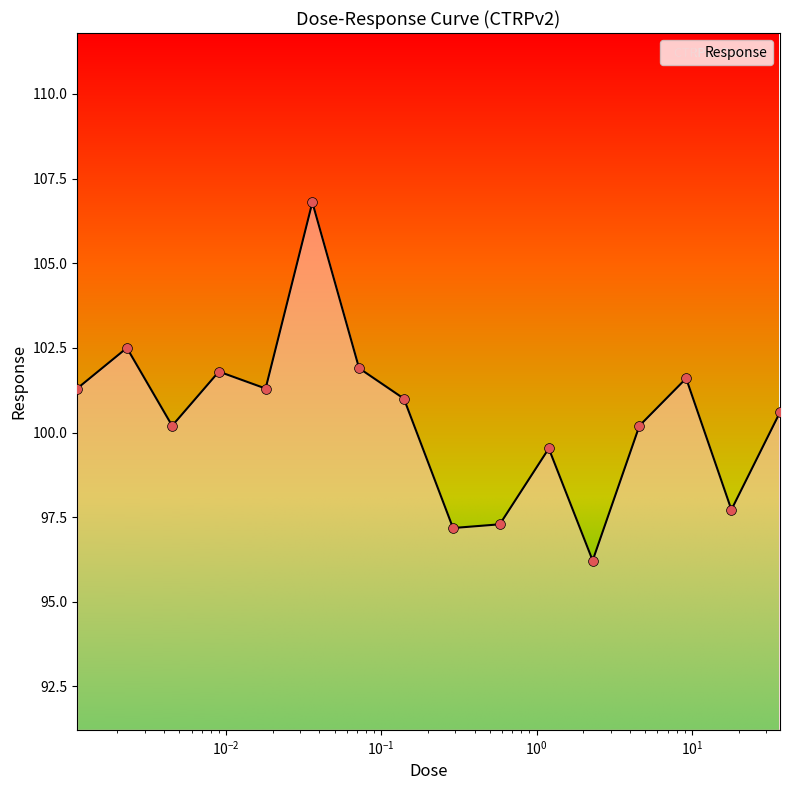

What is the greatest value displayed?

106.8